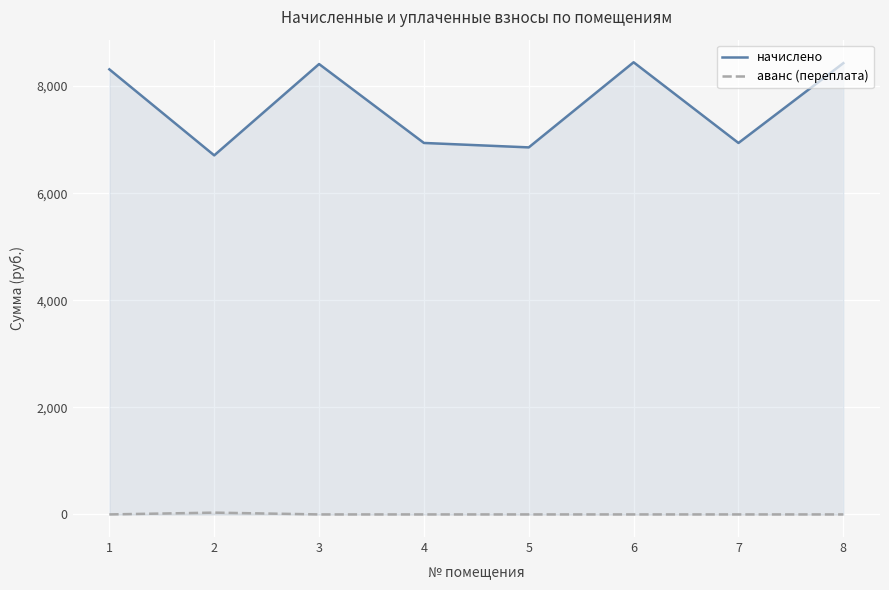

What are all the series names shown in the legend?

начислено, аванс (переплата)